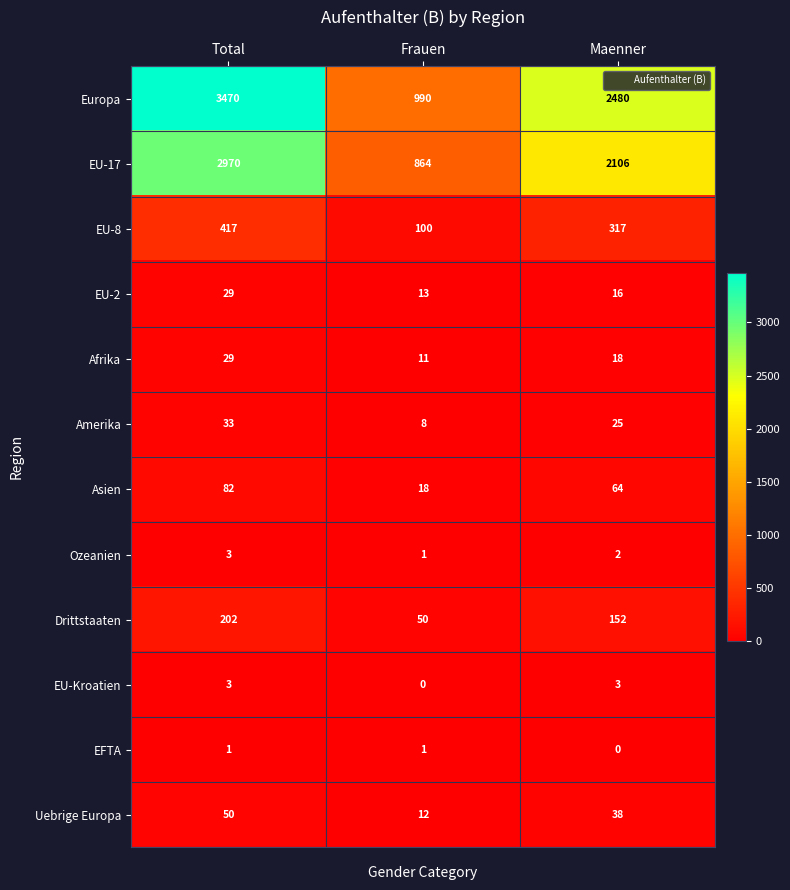

At which label does Asien first exceed 64?

Total